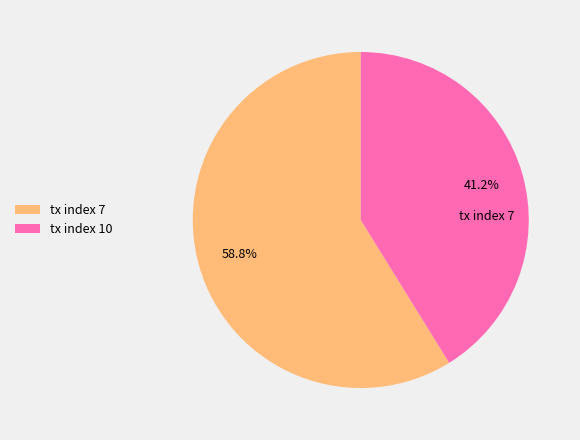

True or false: tx index 7 accounts for 53% of the total.

False